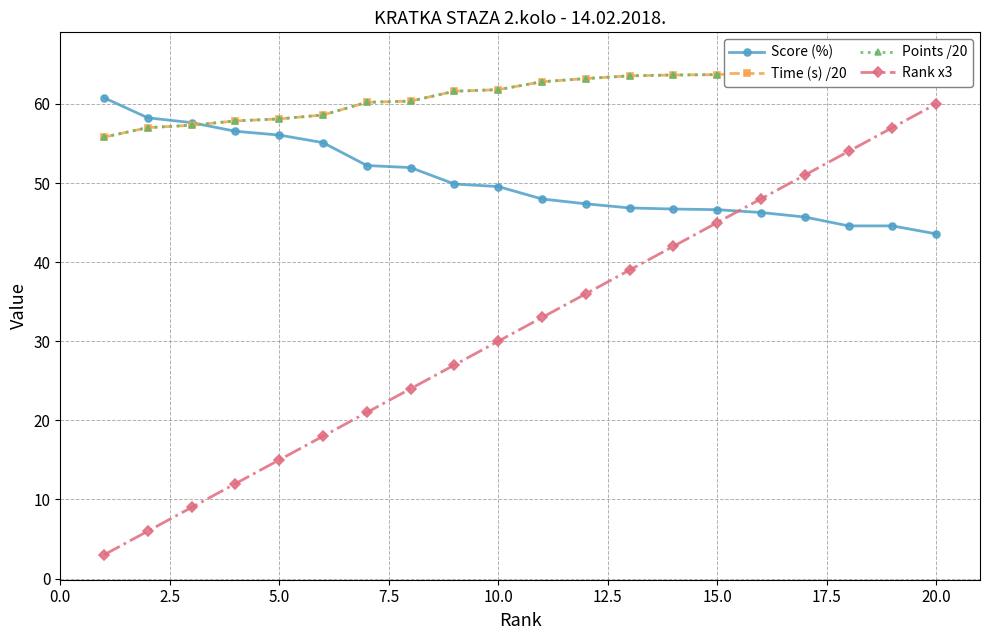

How many values in the Score (%) series exceed 49?

10